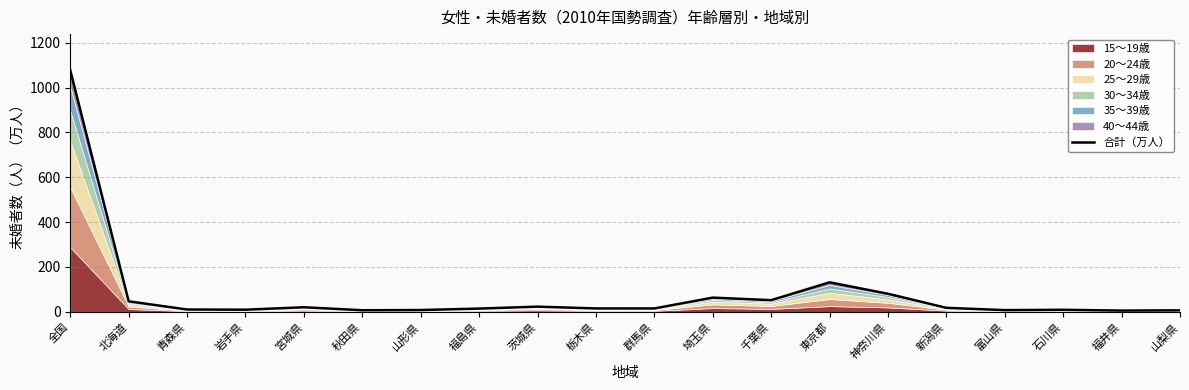

Where is the first local minimum?

岩手県